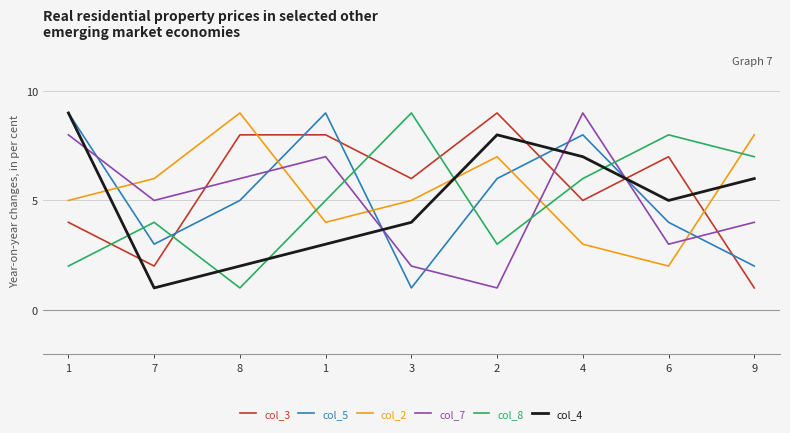

What is the approximate value of col_5 at 1?

9